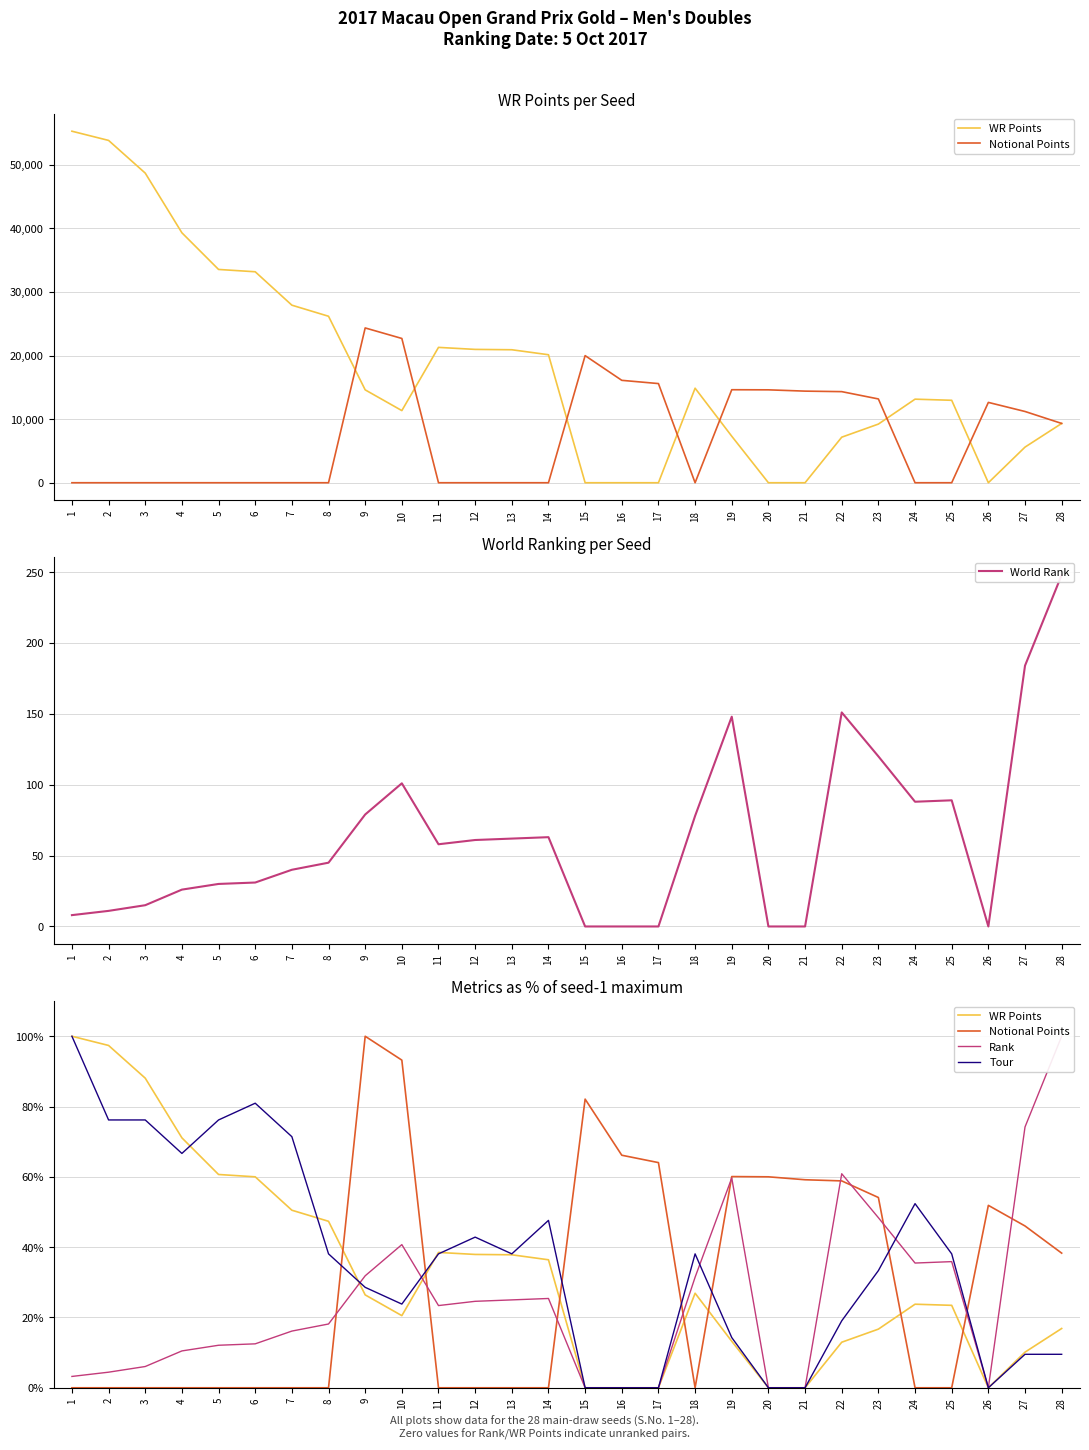

What value does the WR Points series have at 2?

97.4